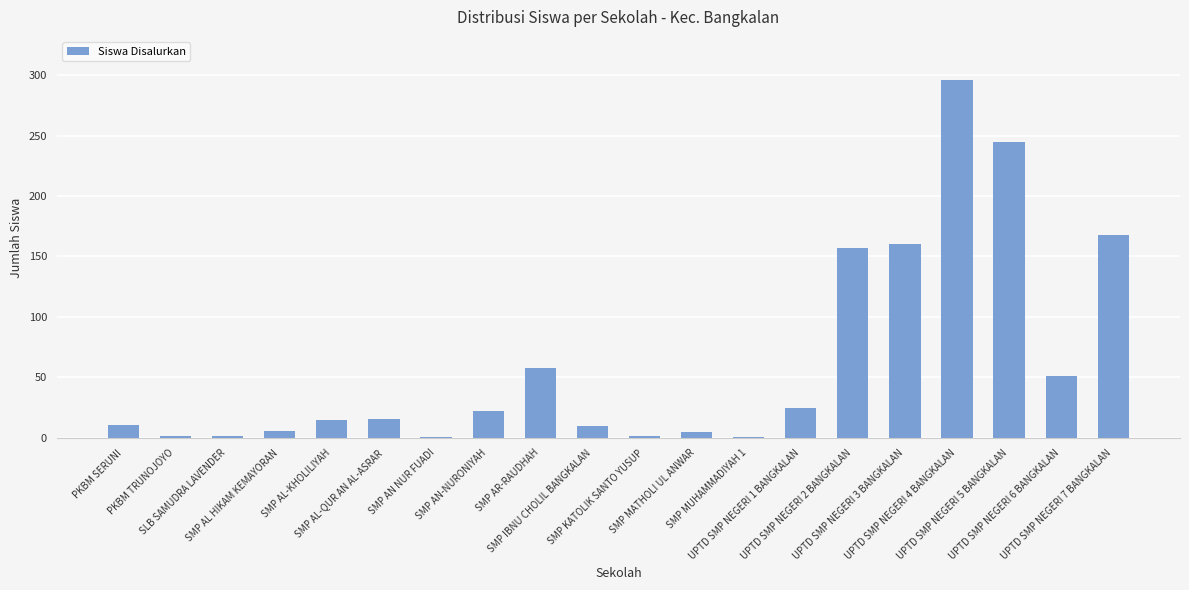

What is the maximum value shown in the chart?

296